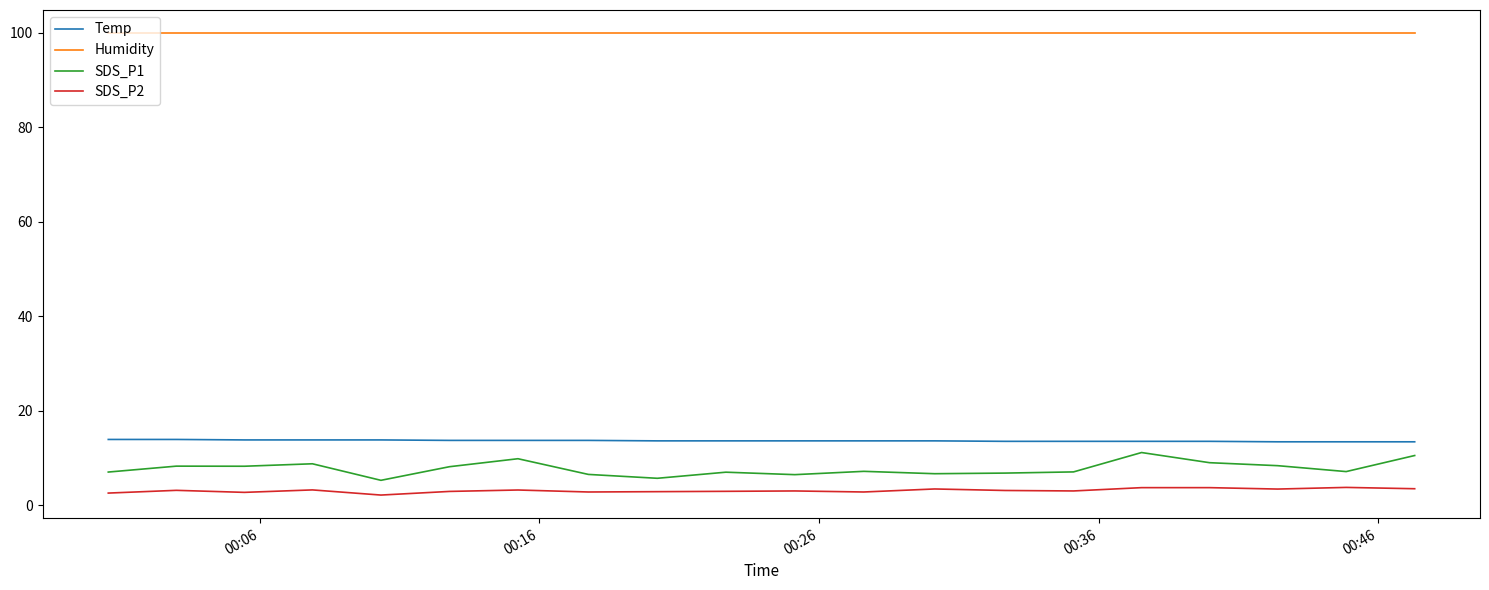

What is the maximum value for Humidity?

99.9